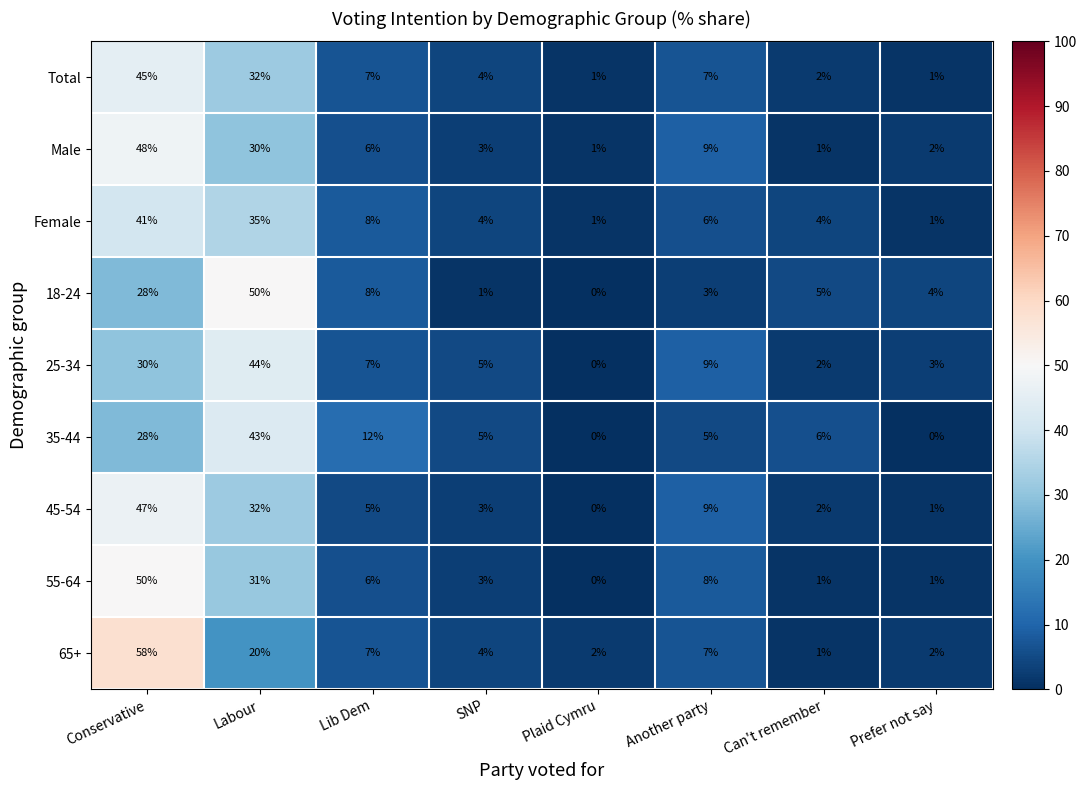

At how many categories does at least one series exceed 0?

8